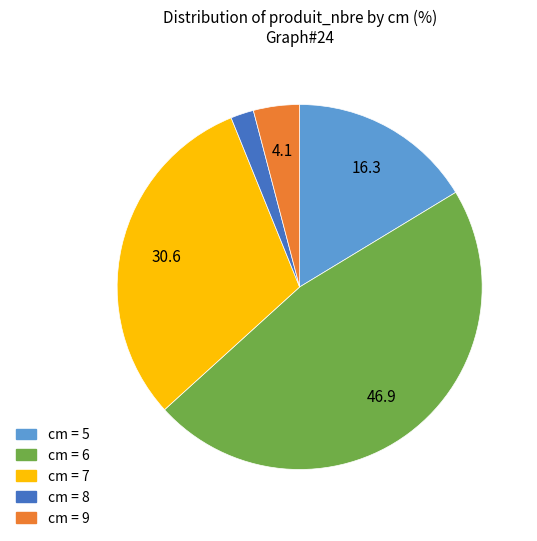

Count the number of slices in the pie.

5